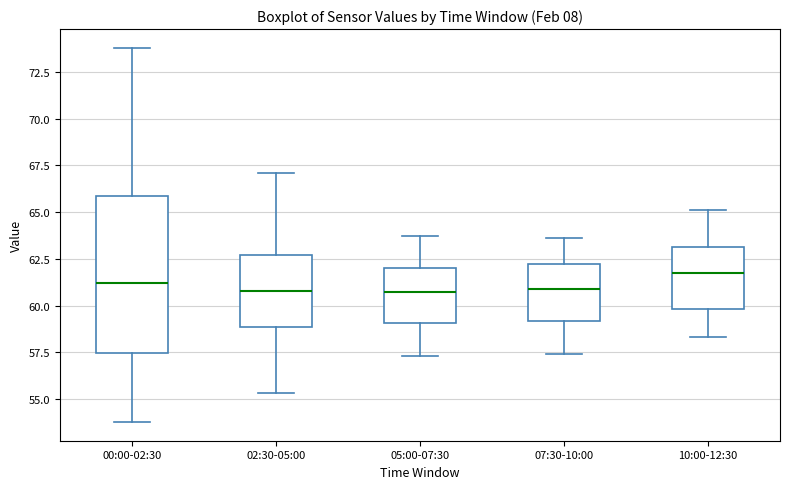

Reading left to right, transcribe this box plot: for each box, give where its median line is, the range the box spans, and where its two whiskers end, as read against the y-axis. The values are not printed on the chart, so give them approximately, as read against the axis.

00:00-02:30: median 61.0, box 57.5 to 66.0, whiskers 54.0 to 74.0
02:30-05:00: median 61.0, box 59.0 to 62.5, whiskers 55.5 to 67.0
05:00-07:30: median 61.0, box 59.0 to 62.0, whiskers 57.5 to 63.5
07:30-10:00: median 61.0, box 59.0 to 62.0, whiskers 57.5 to 63.5
10:00-12:30: median 62.0, box 60.0 to 63.0, whiskers 58.5 to 65.0